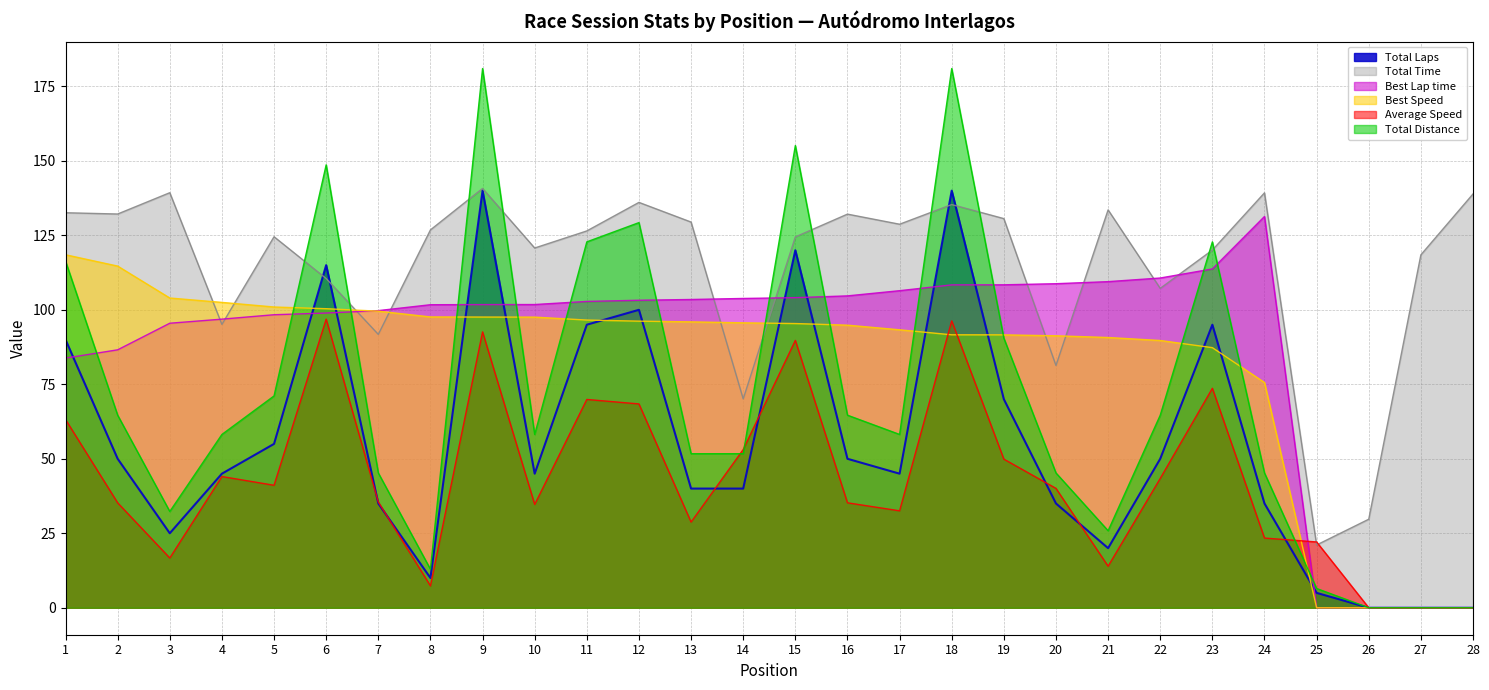

Which series has the largest range (max minus min)?

Total Distance